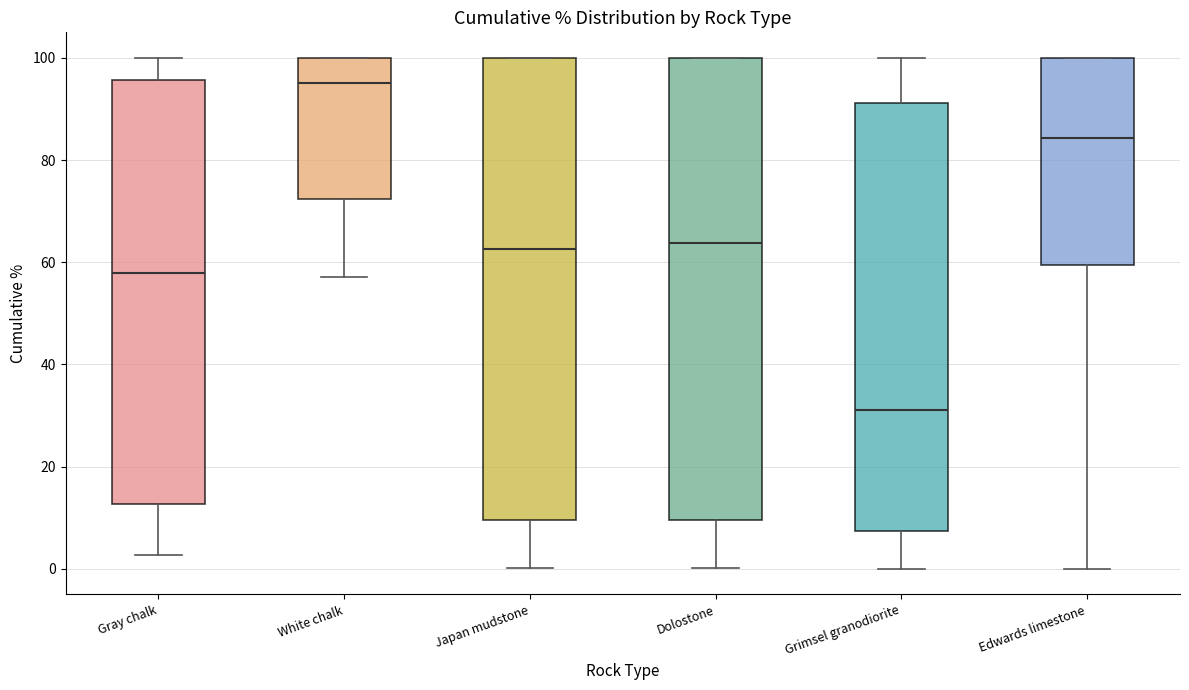

Reading left to right, read every box against the y-axis: the position of its median line, the range the box covers, and the ends of its whiskers. The values are not printed on the chart, so give them approximately, as read against the axis.

Gray chalk: median 58, box 12 to 96, whiskers 2 to 100
White chalk: median 96, box 72 to 100, whiskers 58 to 100
Japan mudstone: median 62, box 10 to 100, whiskers 0 to 100
Dolostone: median 64, box 10 to 100, whiskers 0 to 100
Grimsel granodiorite: median 30, box 8 to 92, whiskers 0 to 100
Edwards limestone: median 84, box 60 to 100, whiskers 0 to 100